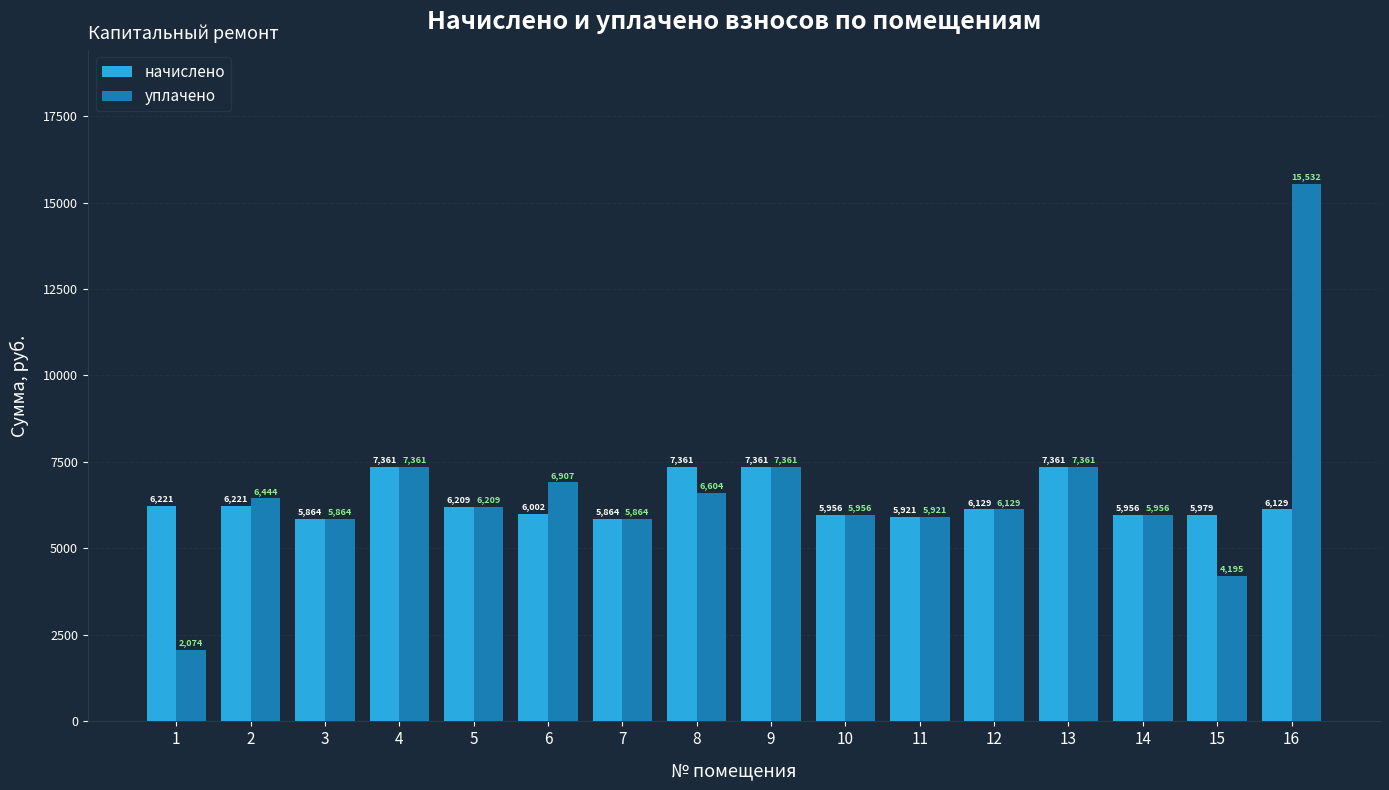

How many bars are there in total?

32